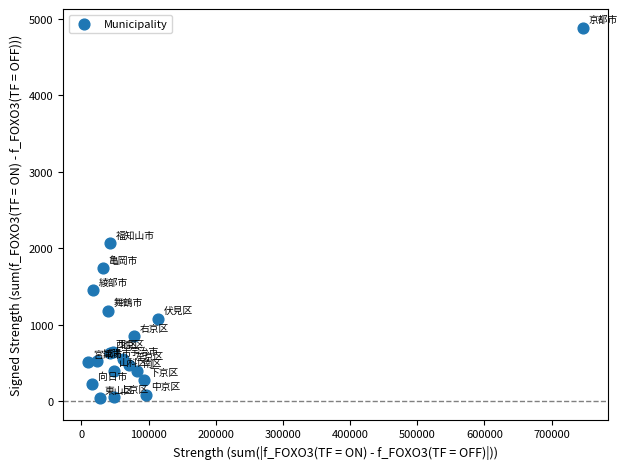

What Y value in the scatter plot is closest to 2458?

2063